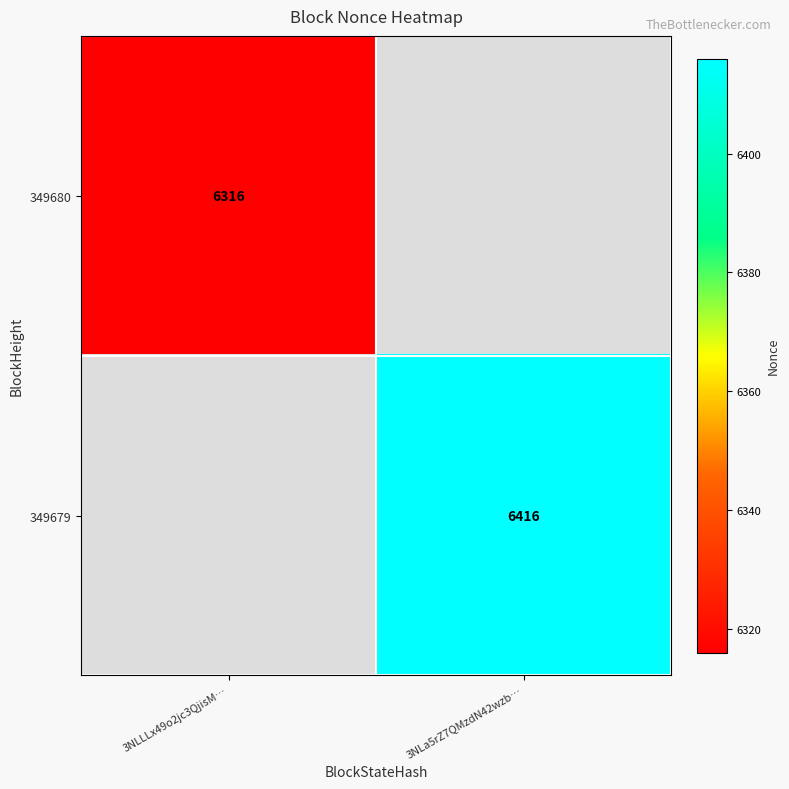

At which category does the chart reach its peak across all series?

3NLa5rZ7QMzdN42wzb…